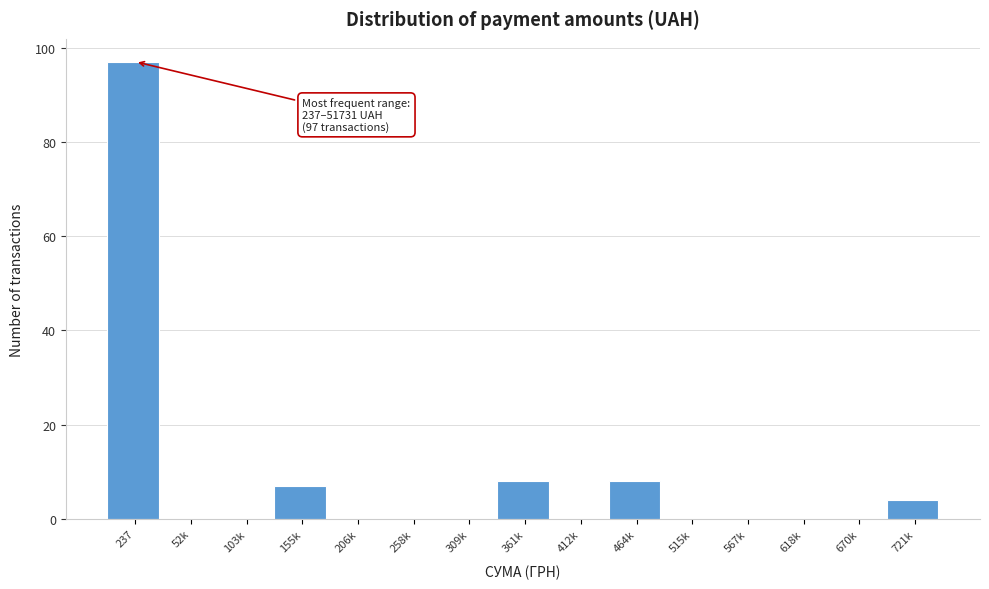

Reading right to left, extract all data points from this chart.

721k=4	670k=0	618k=0	567k=0	515k=0	464k=8	412k=0	361k=8	309k=0	258k=0	206k=0	155k=7	103k=0	52k=0	237=97